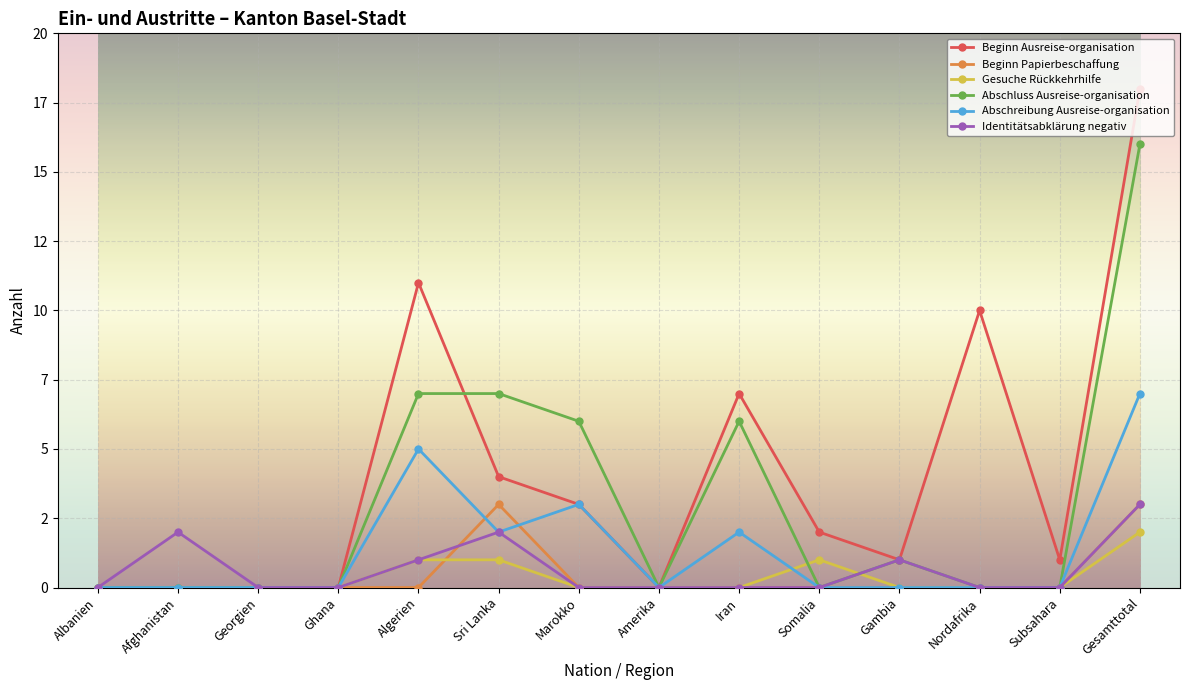

Does the chart have visible grid lines?

Yes